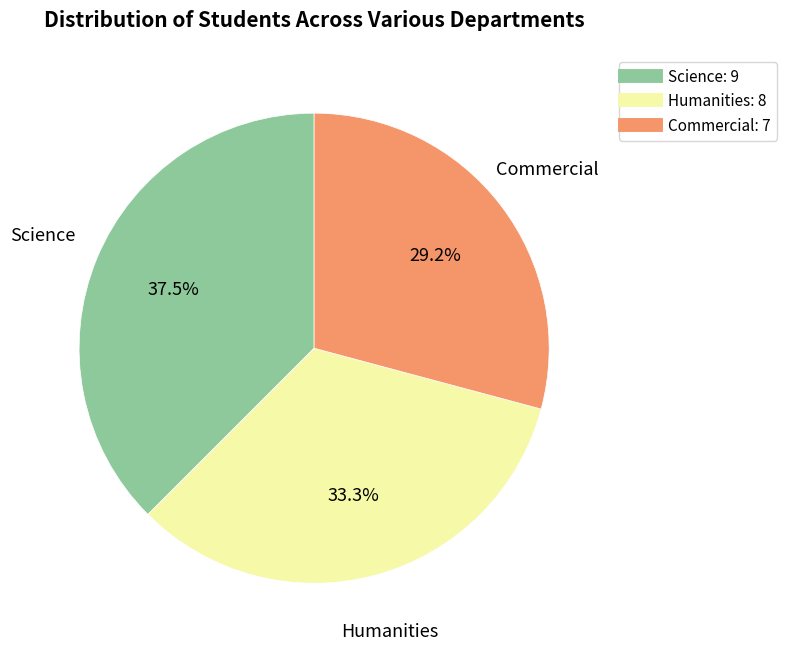

Is there a majority slice in this chart?

No